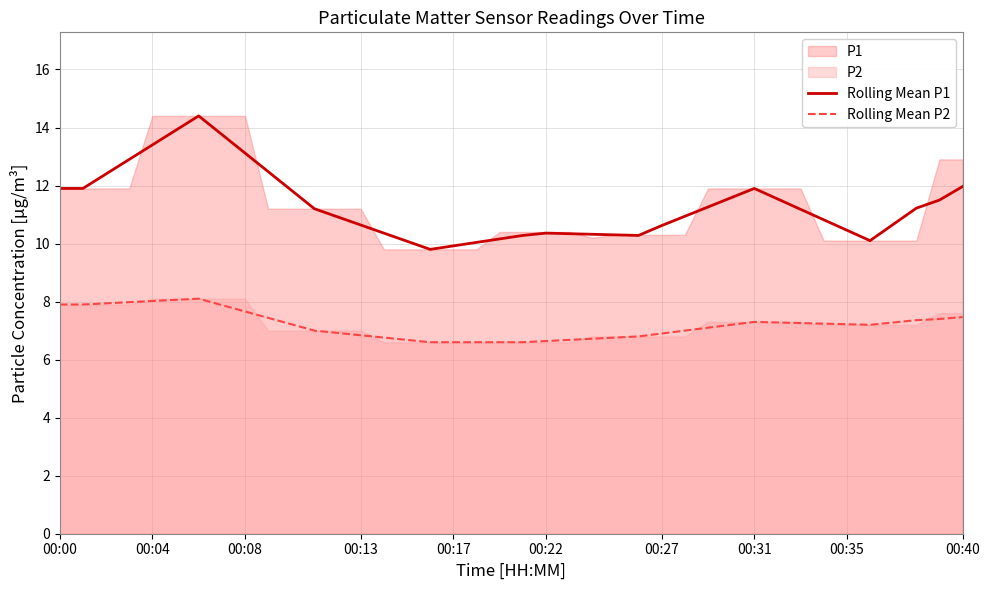

True or false: Rolling Mean P1 and Rolling Mean P2 intersect in this chart.

False